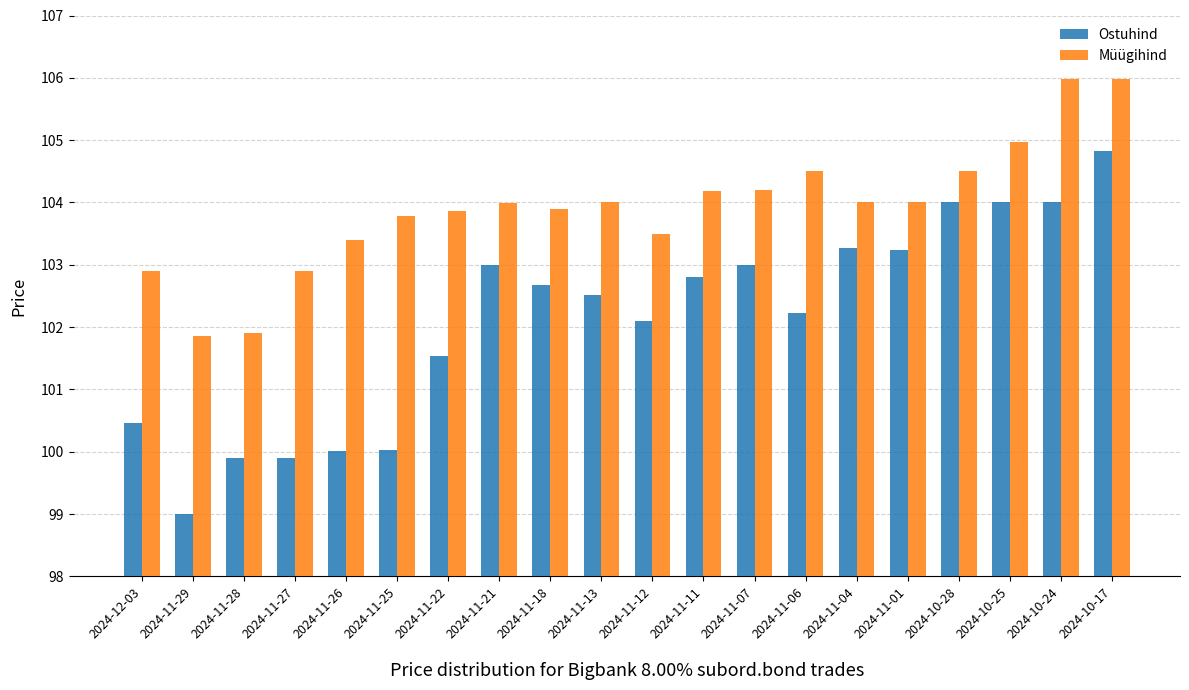

How many series are shown in this chart?

2